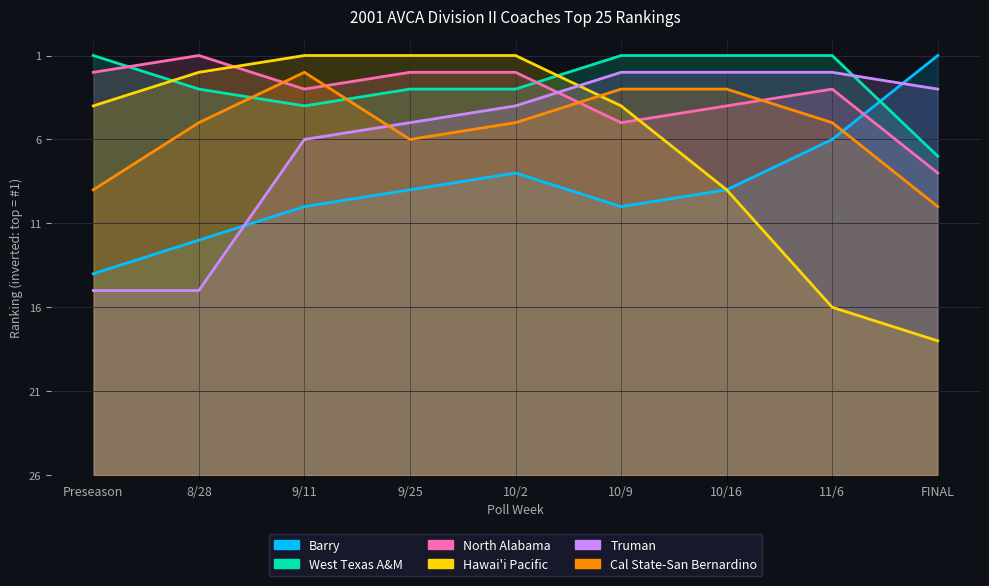

True or false: Hawai'i Pacific and Barry cross at least once.

False